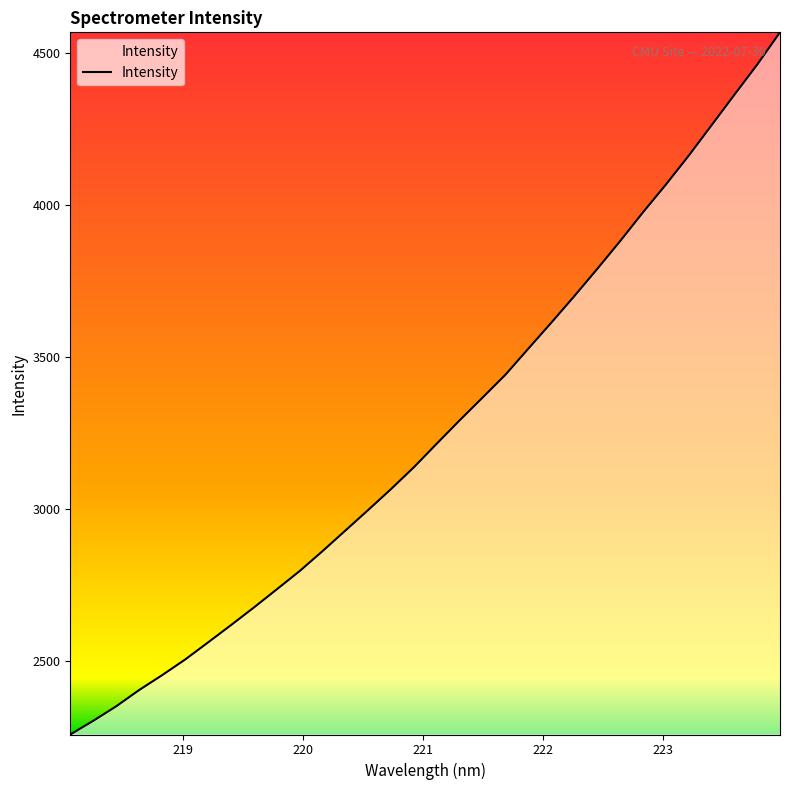

What is the greatest value displayed?

4567.0